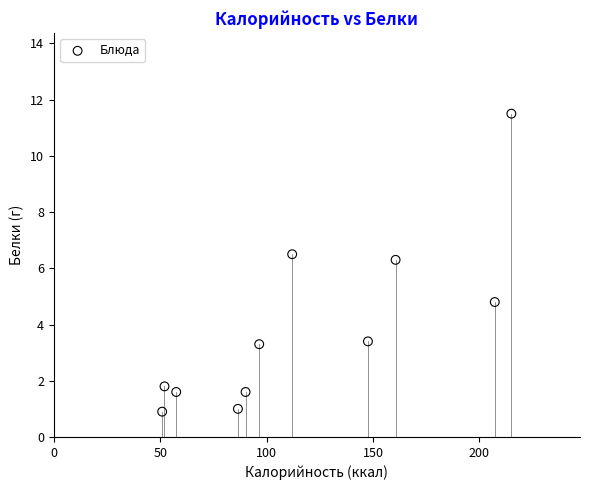

What Y value in the scatter plot is closest to 6?

6.3